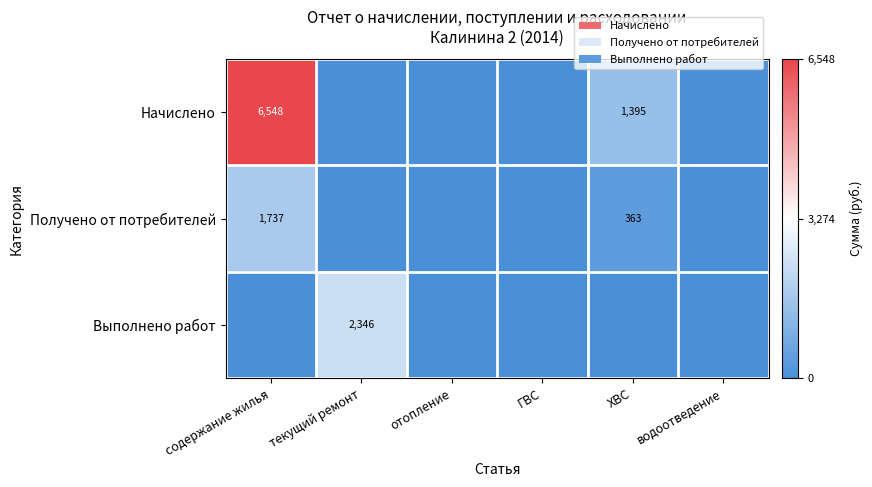

True or false: Выполнено работ has a value of 2346 at текущий ремонт.

True